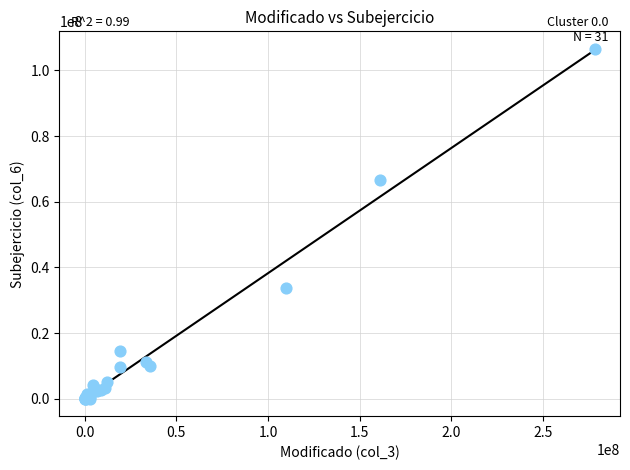

What Y value in the scatter plot is closest to 53289311?

66733995.7